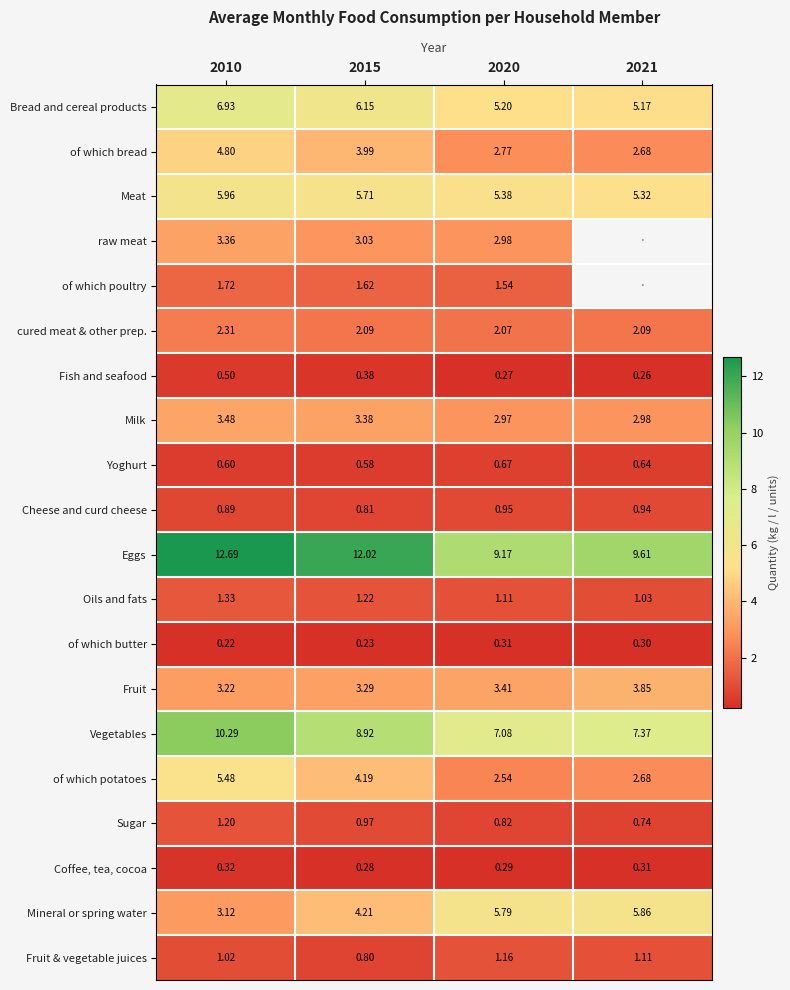

Rank the series at 2010 from highest to lowest value.

Eggs, Vegetables, Bread and cereal products, Meat, of which potatoes, of which bread, Milk, raw meat, Fruit, Mineral or spring water, cured meat & other prep., of which poultry, Oils and fats, Sugar, Fruit & vegetable juices, Cheese and curd cheese, Yoghurt, Fish and seafood, Coffee, tea, cocoa, of which butter